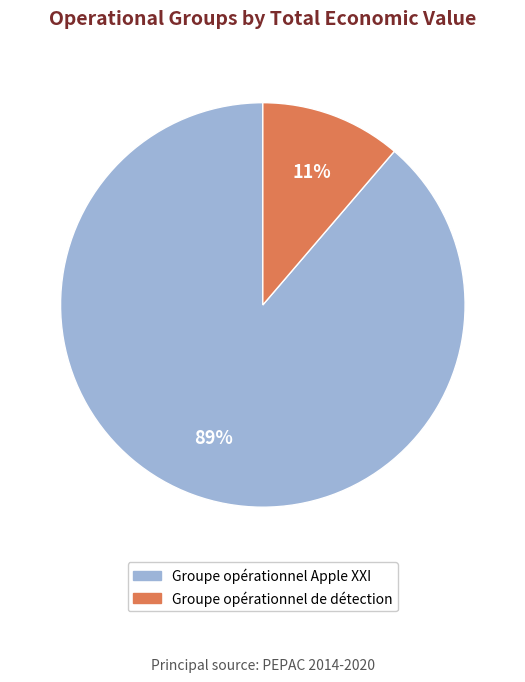

To the nearest percent, what portion does Groupe opérationnel de détection represent?

11%